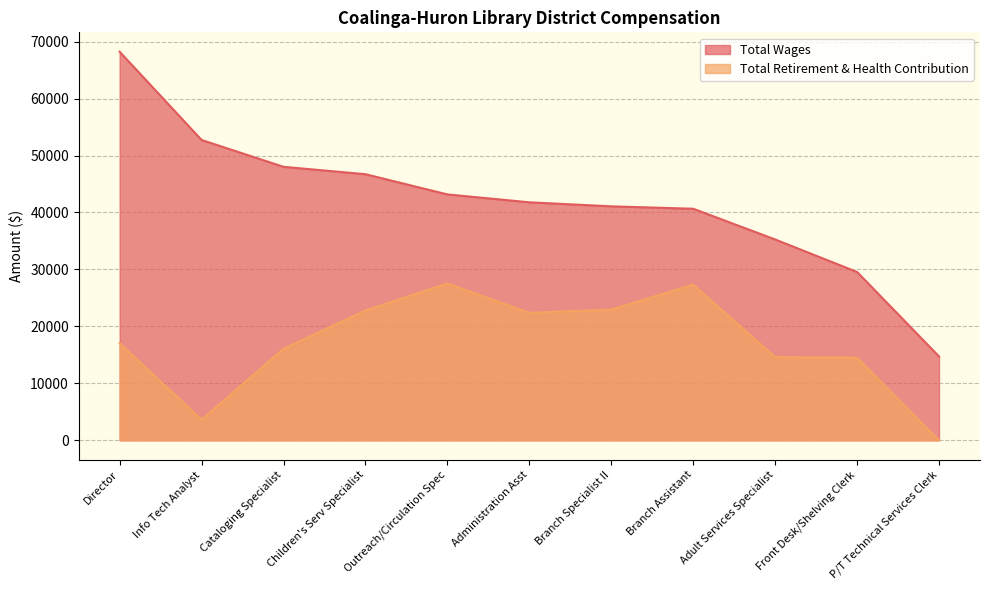

True or false: Total Wages and Total Retirement & Health Contribution cross at least once.

False